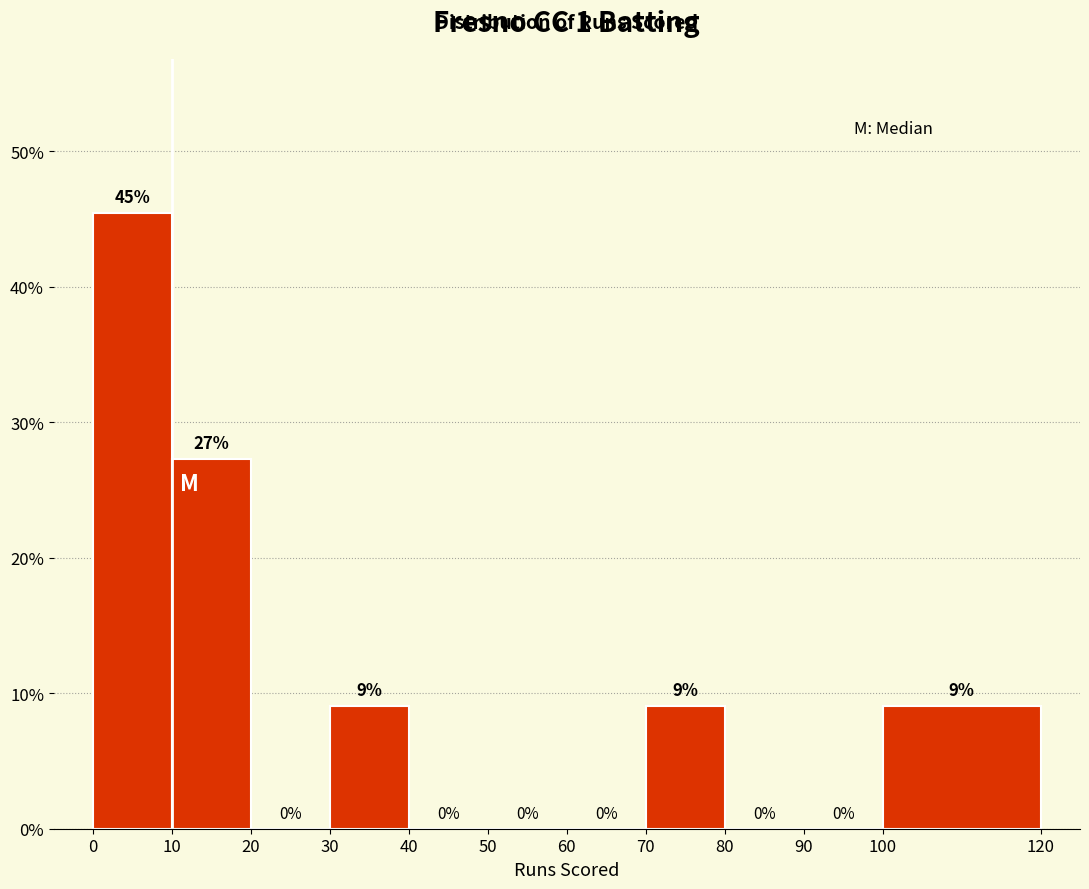

Over which range of the x-axis is the bar tallest?

0 to 10